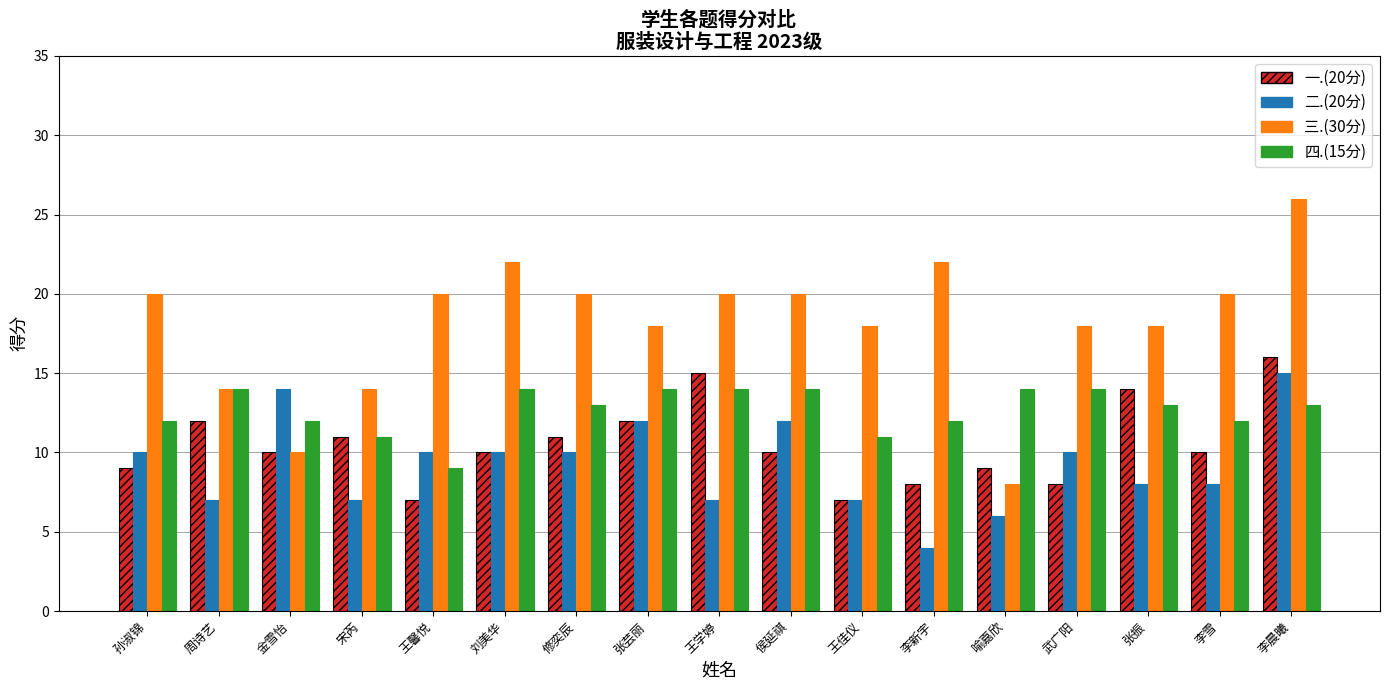

How many groups of bars are there?

17